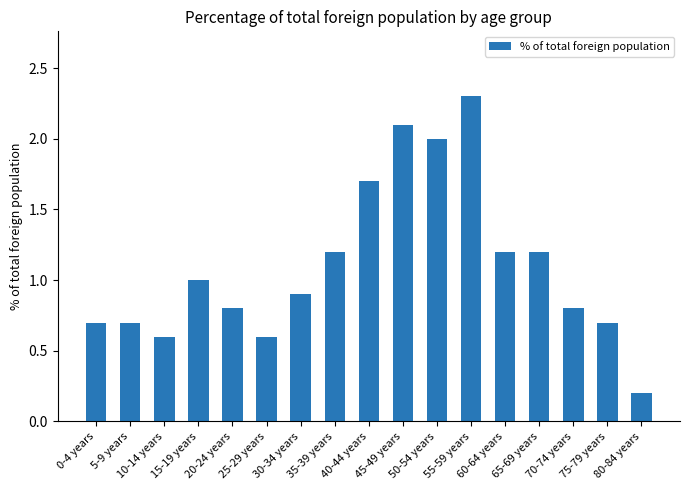

What is the sum of the values at 0-4 years and 35-39 years?

1.9